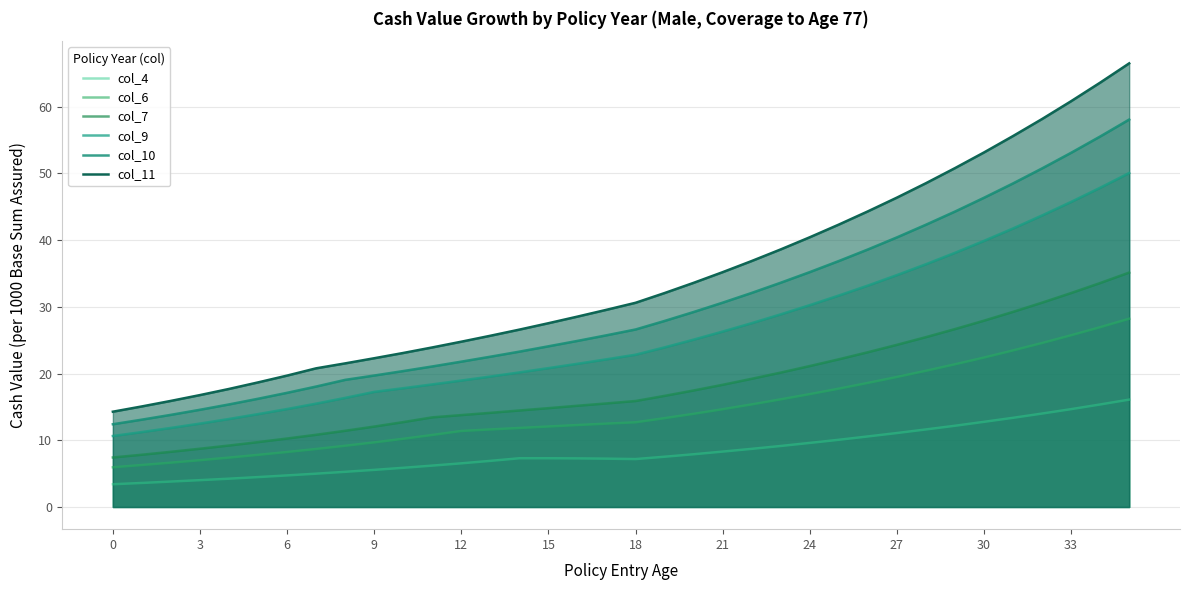

How many lines are shown in the chart?

6